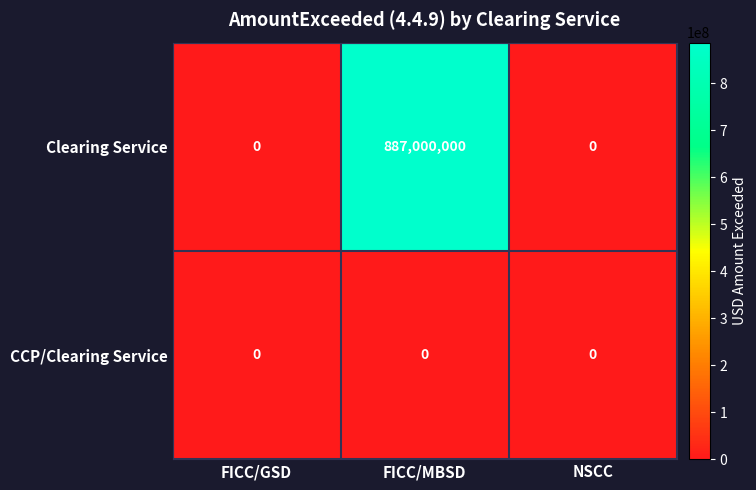

What is the maximum value shown in the chart?

887000000